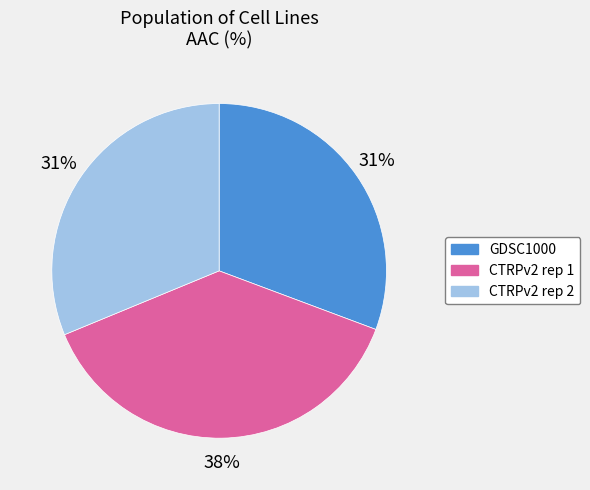

Count the number of slices in the pie.

3